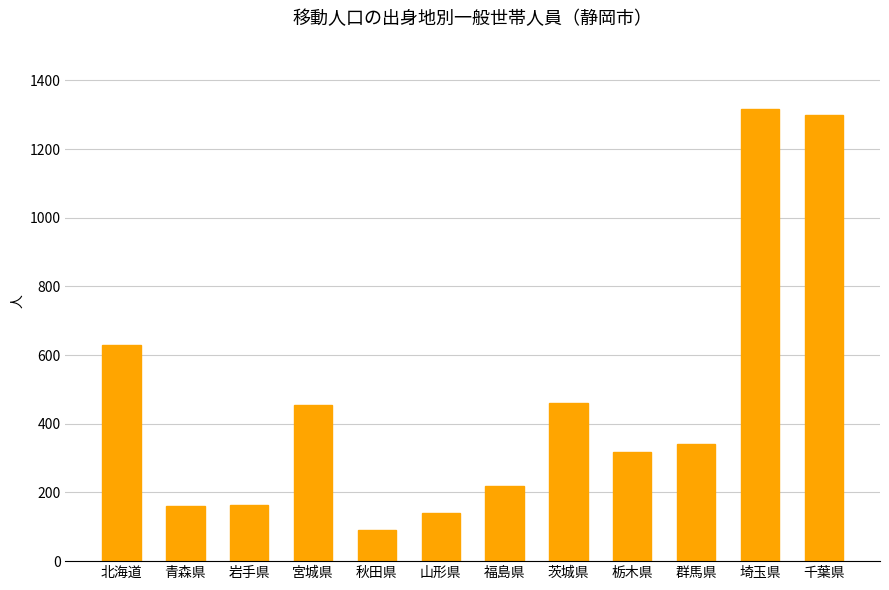

At which category does the chart reach its peak across all series?

埼玉県